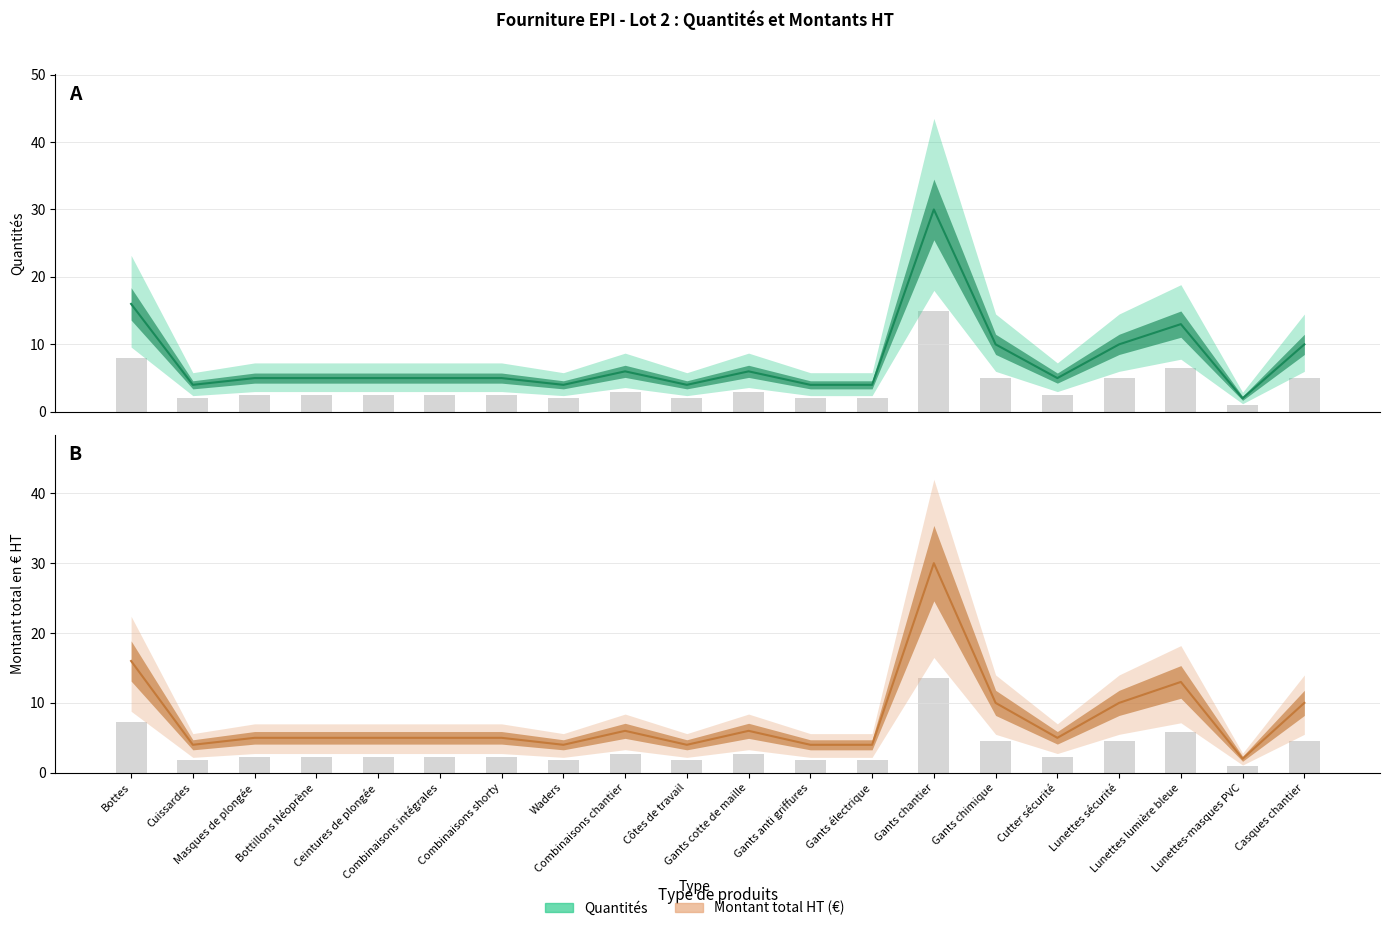

Count the number of data series in this chart.

2